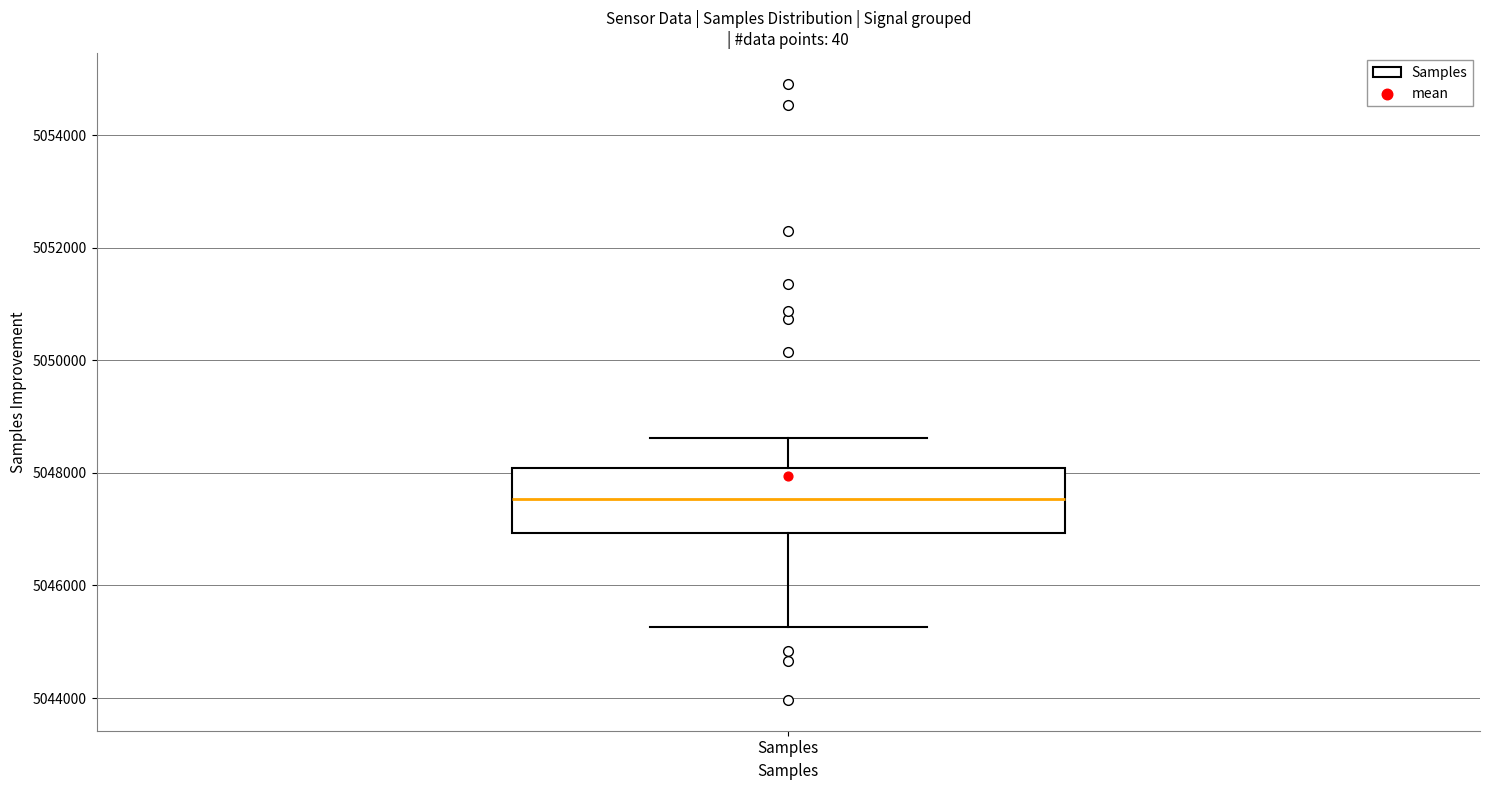

Where does the upper whisker of the box for Samples end on the y-axis? The values are not printed on the chart, so give them approximately, as read against the axis.

5048600